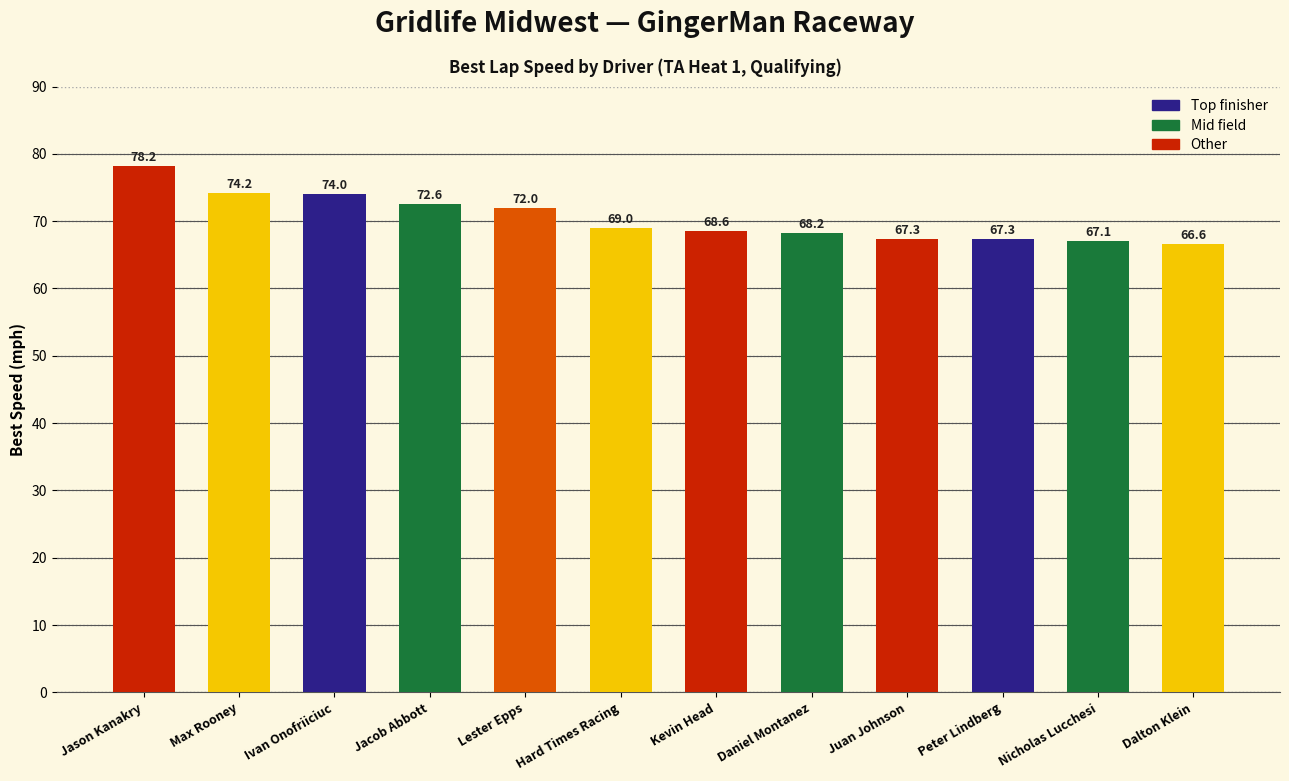

At which label is the value closest to 72?

Lester Epps